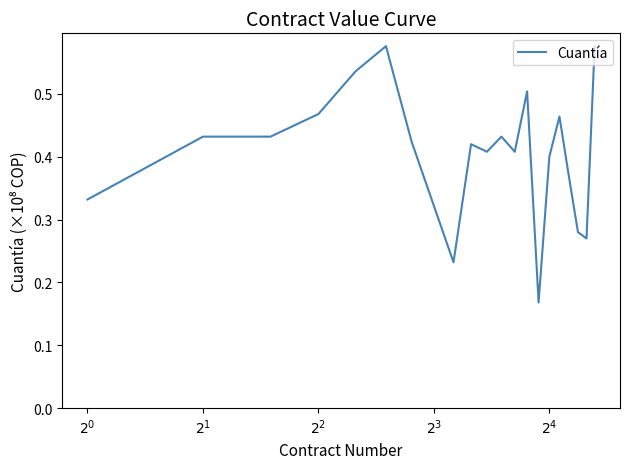

Does the chart display data point markers on the line(s)?

No